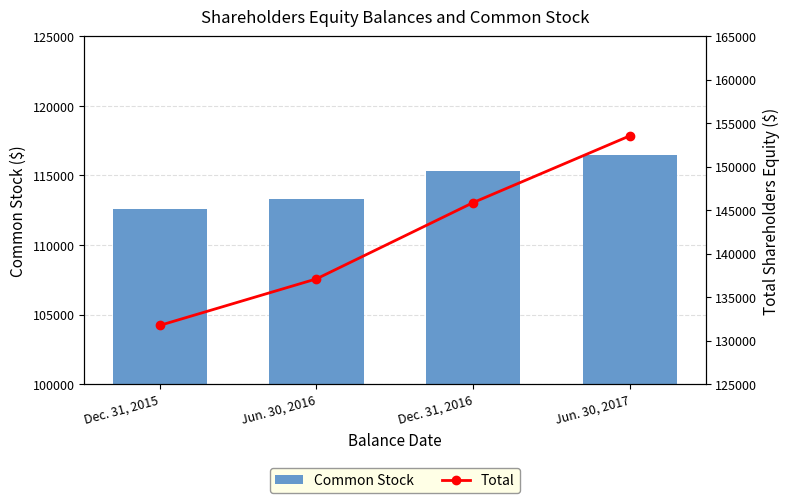

What is the total value across all series at Jun. 30, 2016?

250431